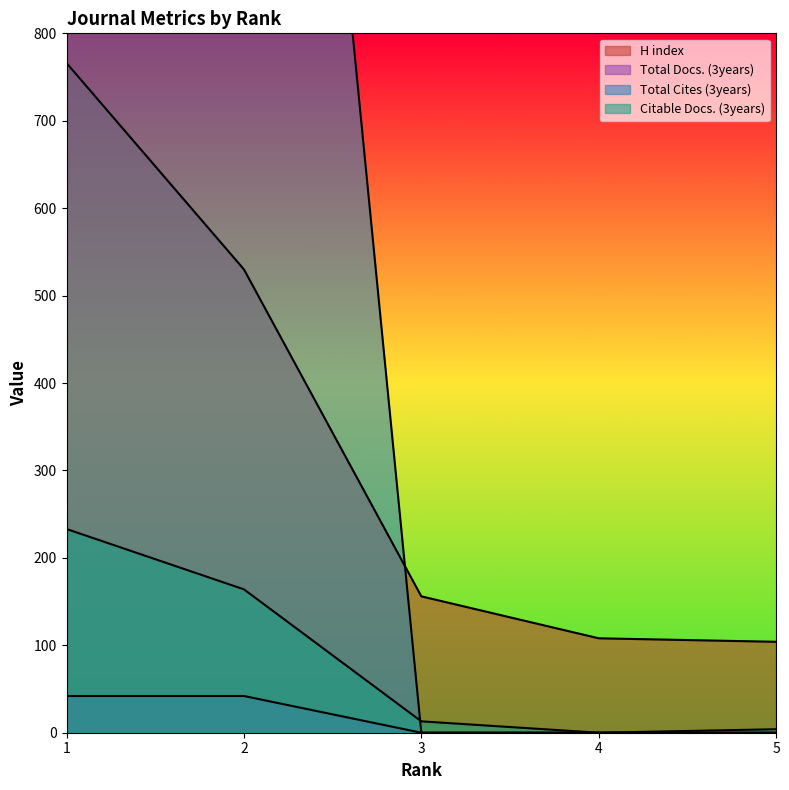

Which series has the largest total across all categories?

Total Cites (3years)